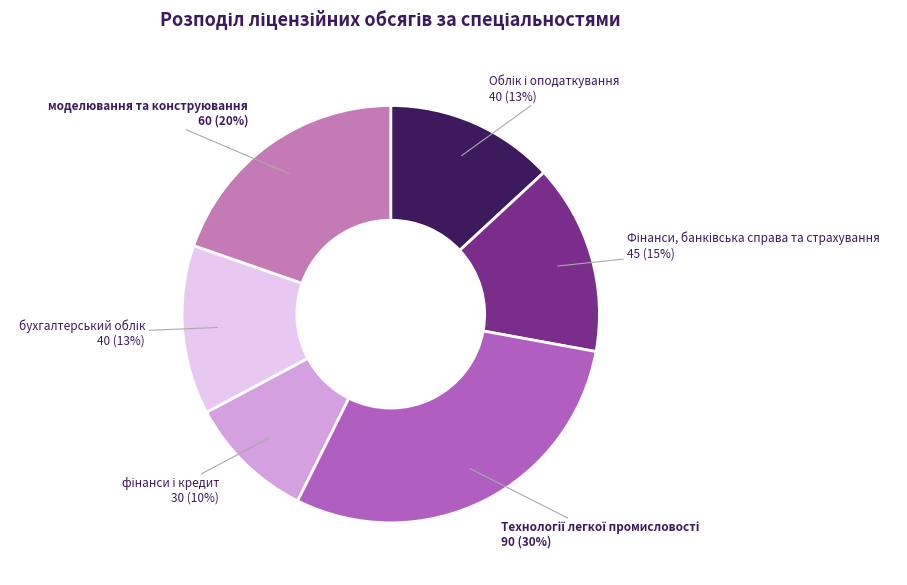

Does any single category account for the majority?

No